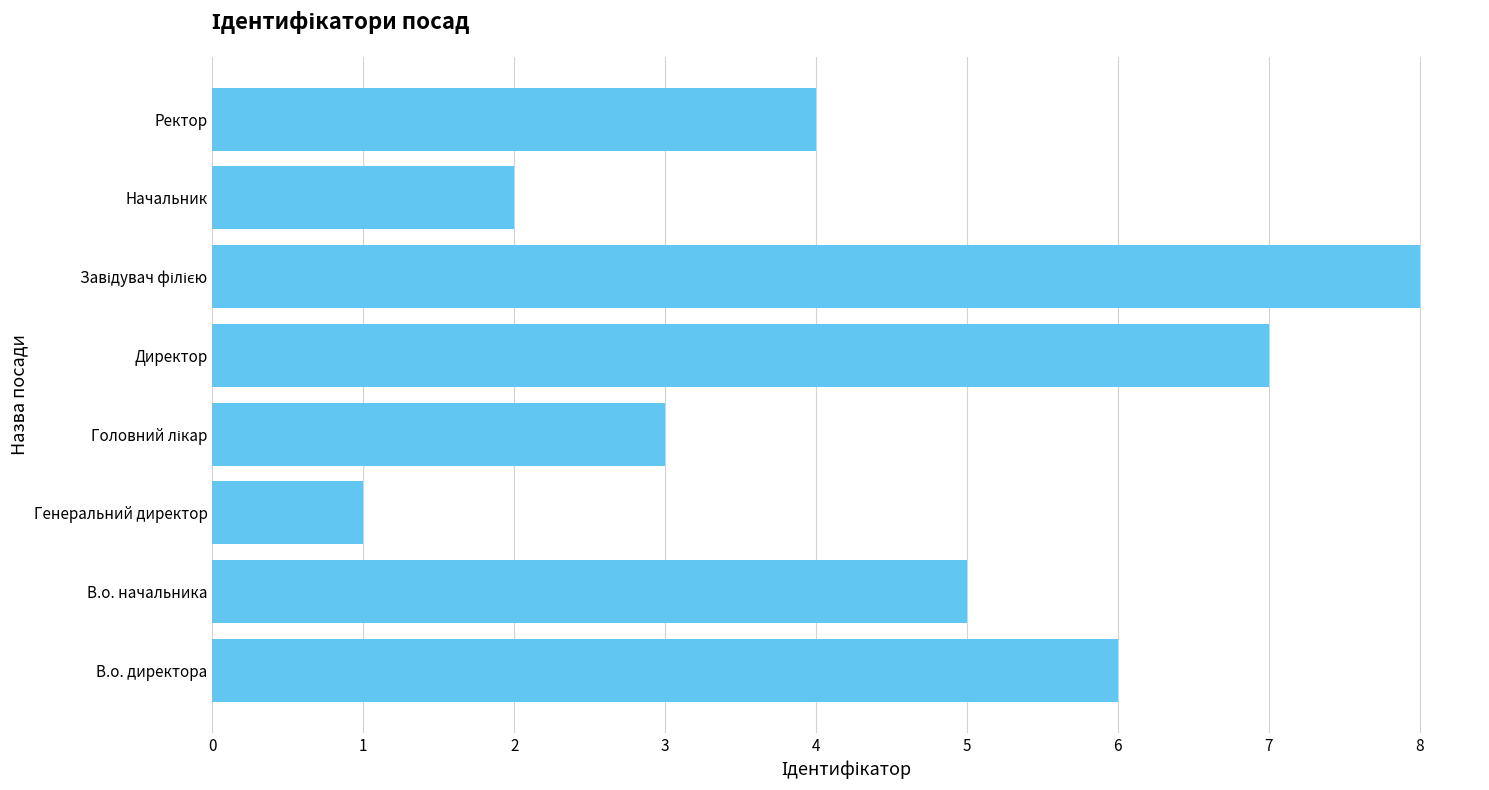

The chart shows a value of 7 at Директор. True or false?

True